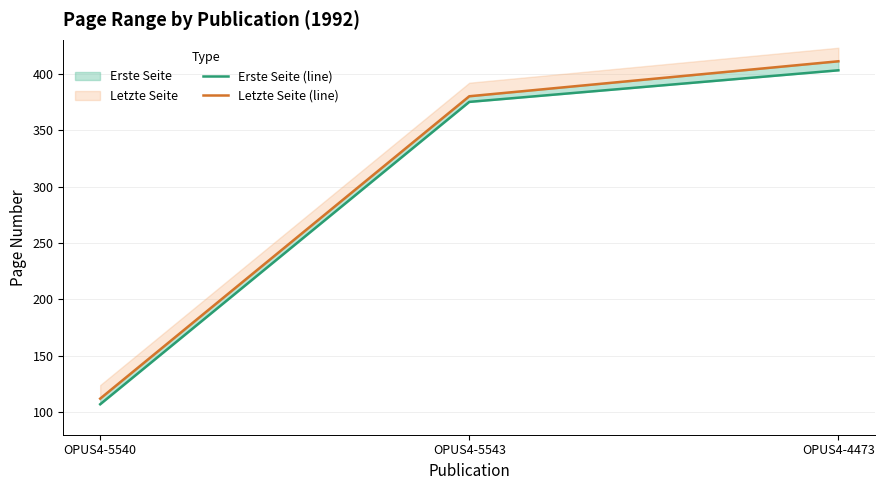

What is the value of the Erste Seite (line) point at the 3rd from the left?

403